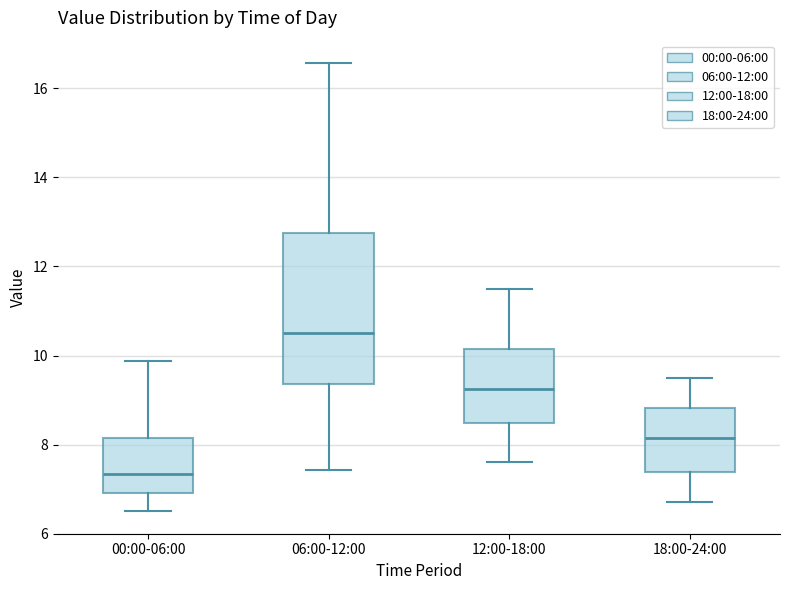

Reading left to right, transcribe this box plot: for each box, give where its median line is, the range the box spans, and where its two whiskers end, as read against the y-axis. The values are not printed on the chart, so give them approximately, as read against the axis.

00:00-06:00: median 7.4, box 7.0 to 8.2, whiskers 6.6 to 9.8
06:00-12:00: median 10.6, box 9.4 to 12.8, whiskers 7.4 to 16.6
12:00-18:00: median 9.2, box 8.4 to 10.2, whiskers 7.6 to 11.6
18:00-24:00: median 8.2, box 7.4 to 8.8, whiskers 6.8 to 9.6